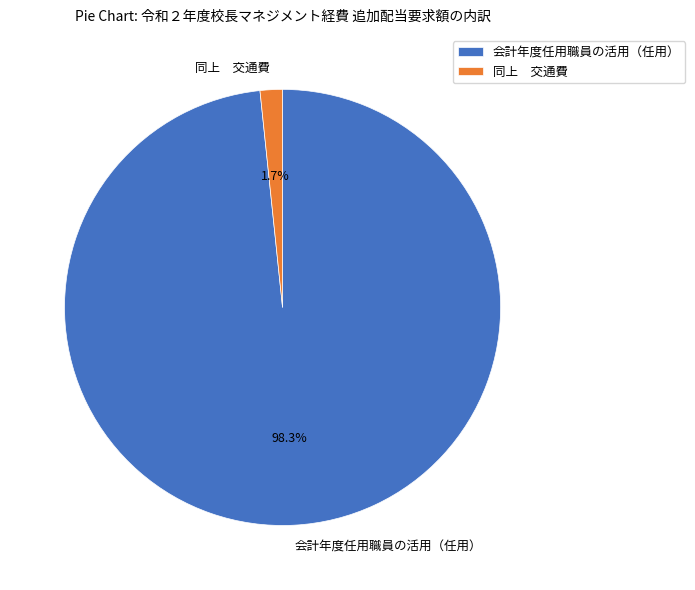

Rank the categories by value from lowest to highest.

同上 交通費, 会計年度任用職員の活用（任用）